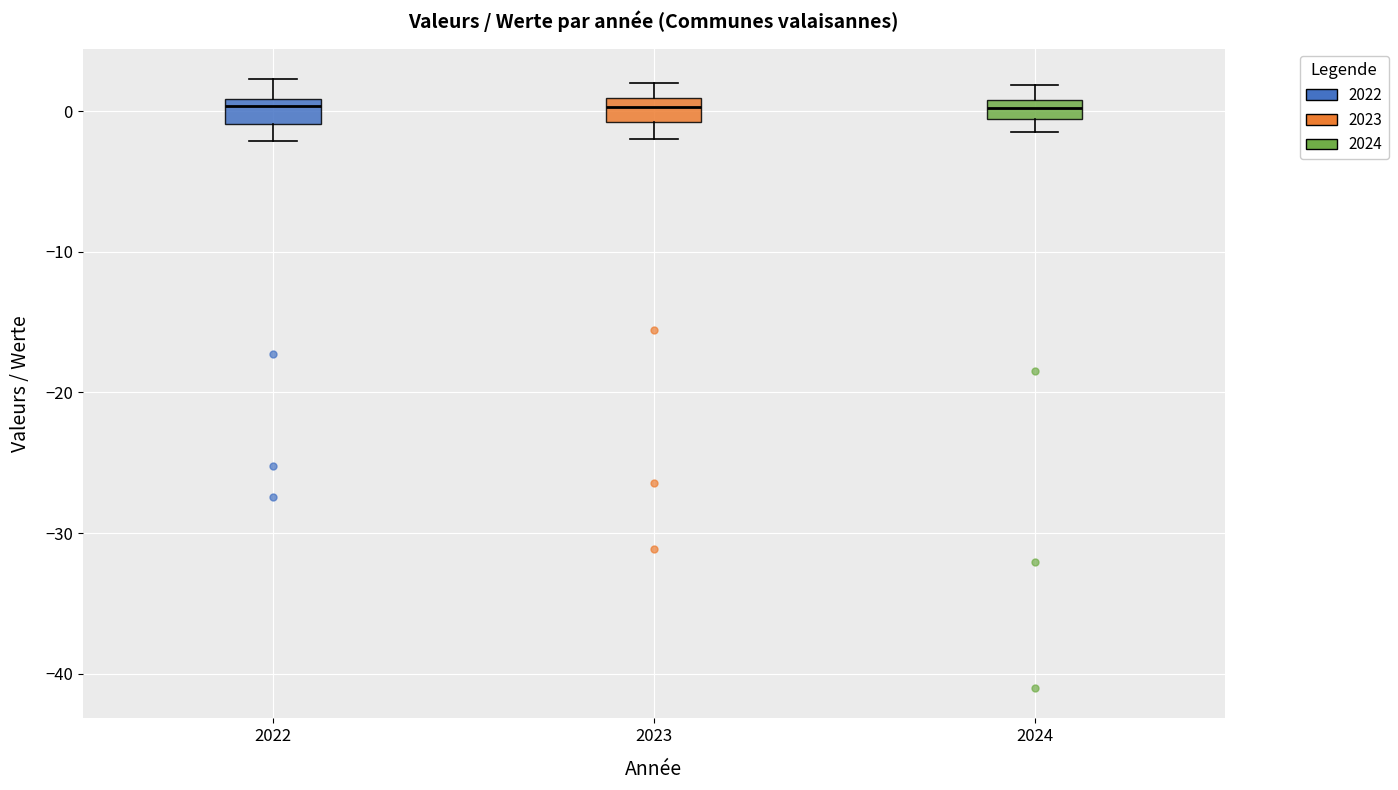

Where is the upper edge of the box at x = 2022 on the y-axis? The values are not printed on the chart, so give them approximately, as read against the axis.

1